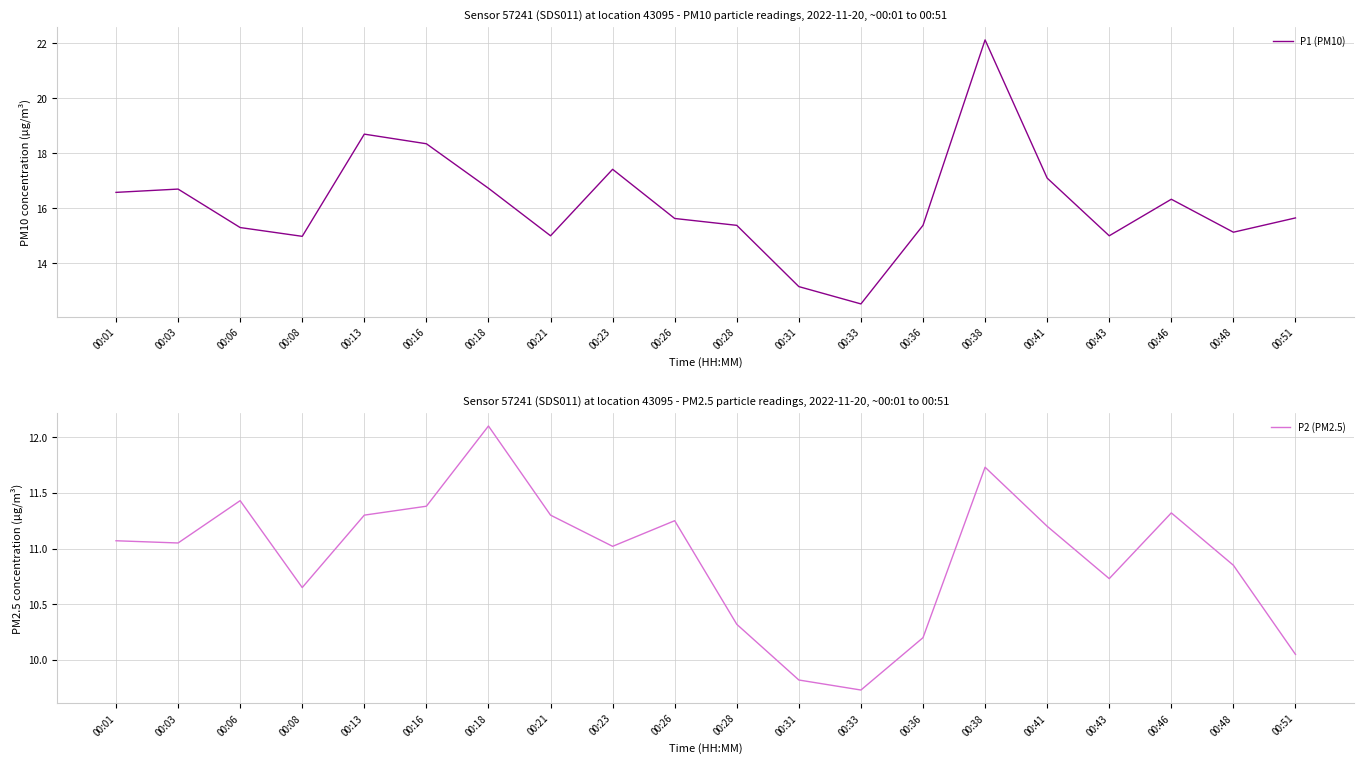

Where is the first local maximum for P2 (PM2.5)?

00:06